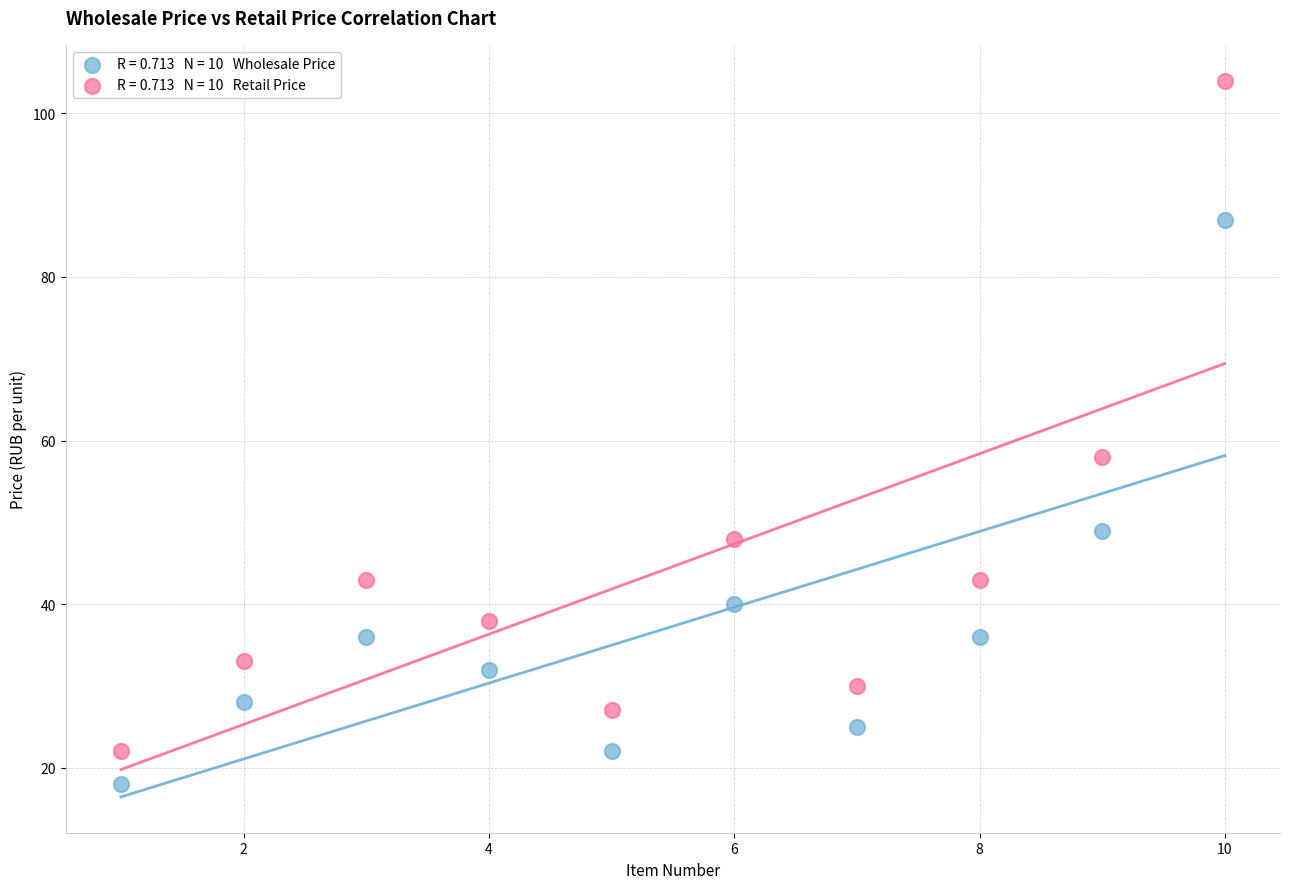

Across all series, what Y value is closest to 61?

58